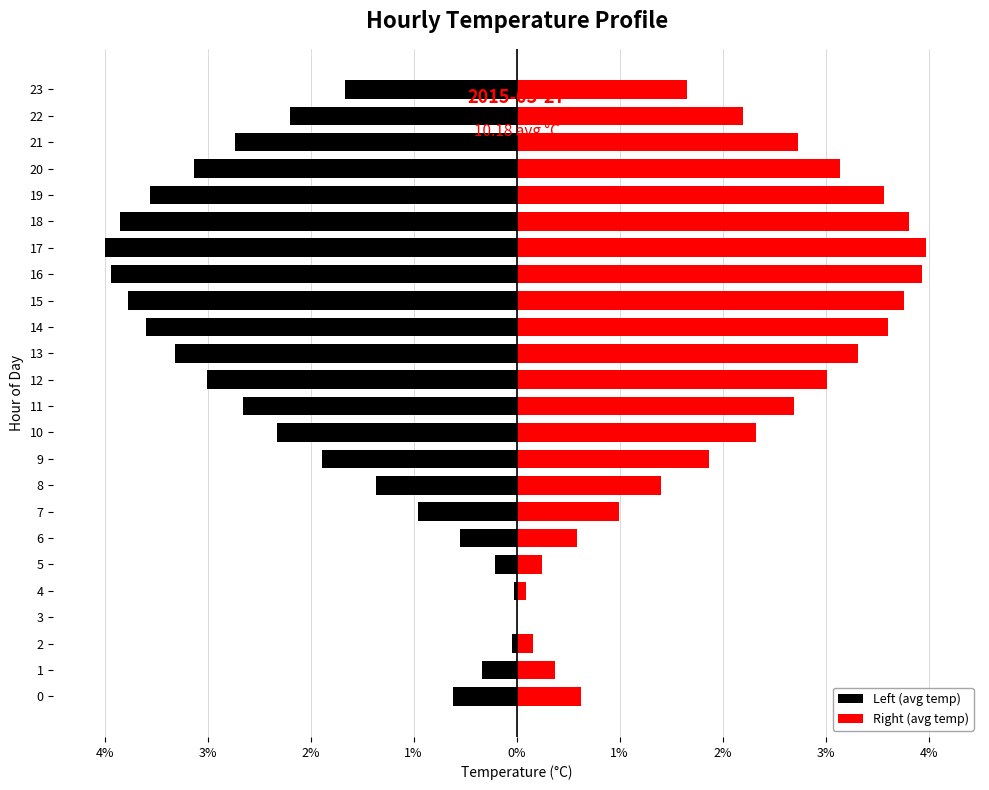

What is the maximum value shown in the chart?

4.0